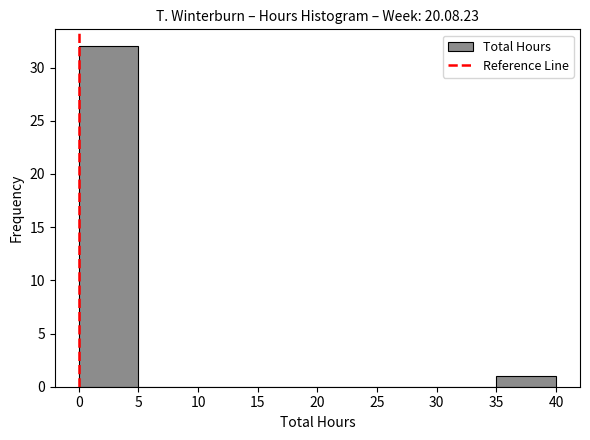

Which range on the x-axis has the tallest bar?

0 to 5